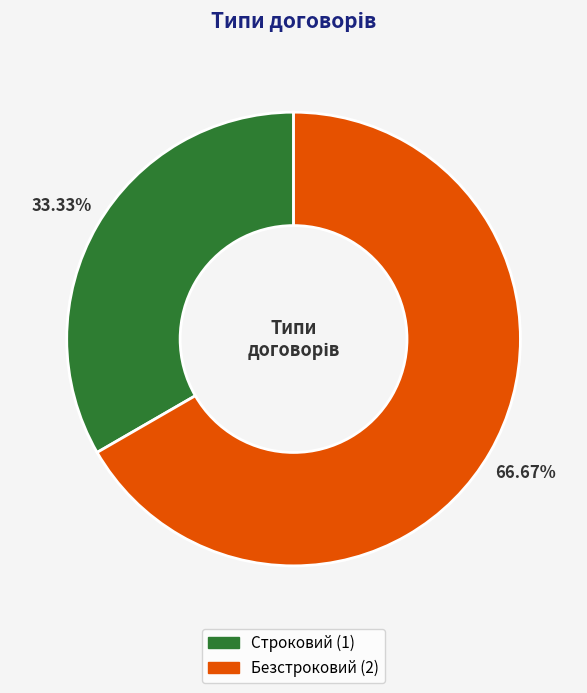

To the nearest percent, what is the difference between the Строковий and Безстроковий slice percentages?

33%